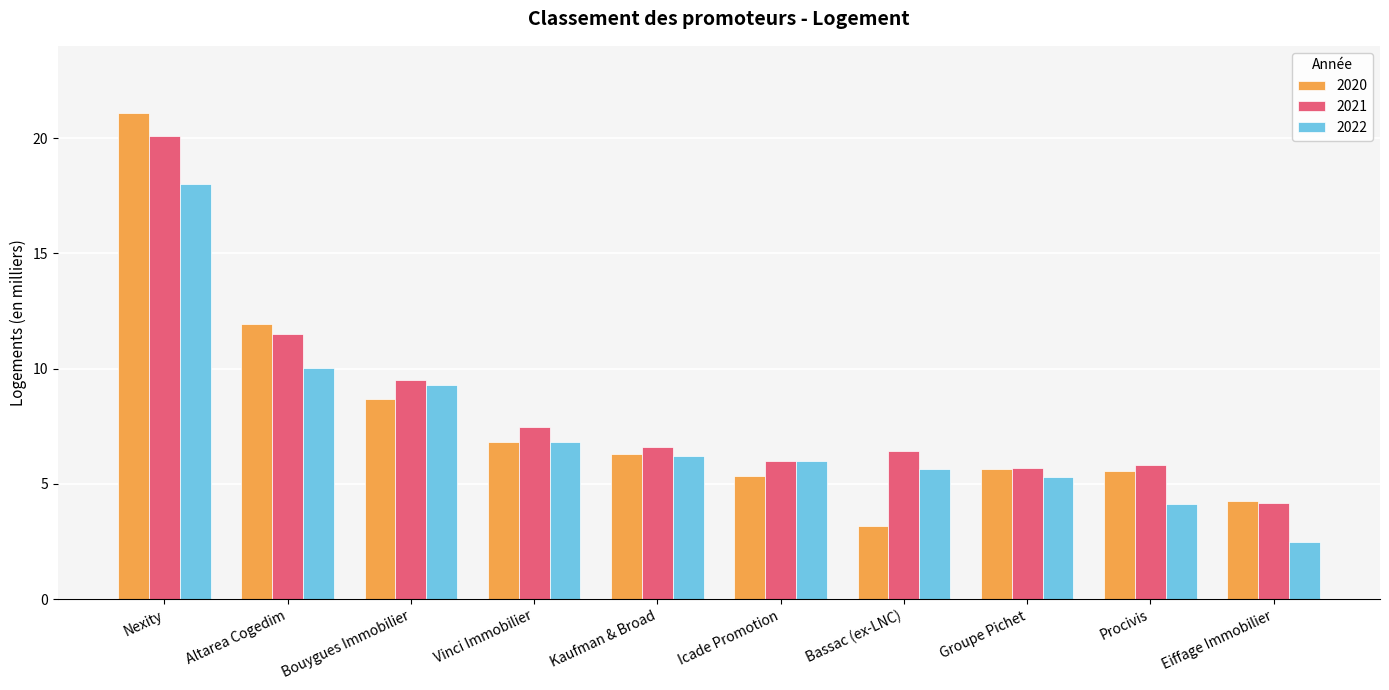

What is the spread (max minus min) of values at Nexity?

3.1